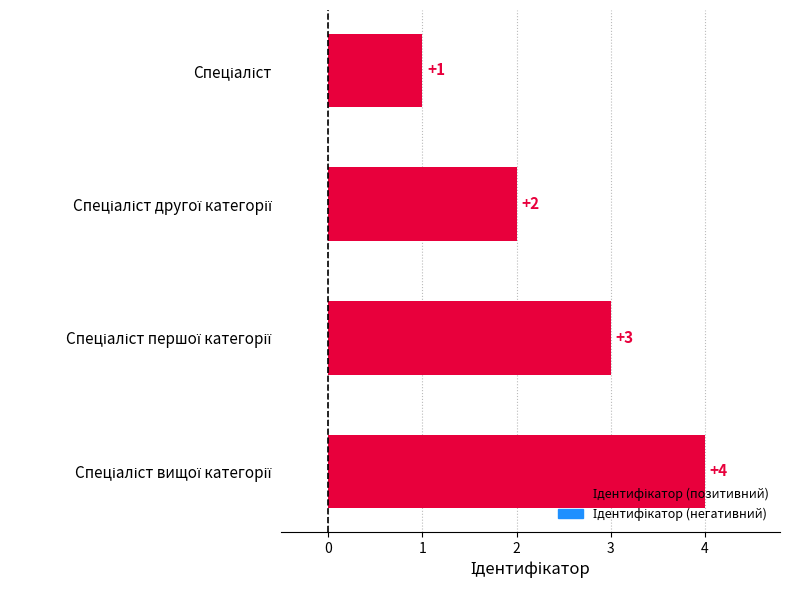

What is the greatest value displayed?

4